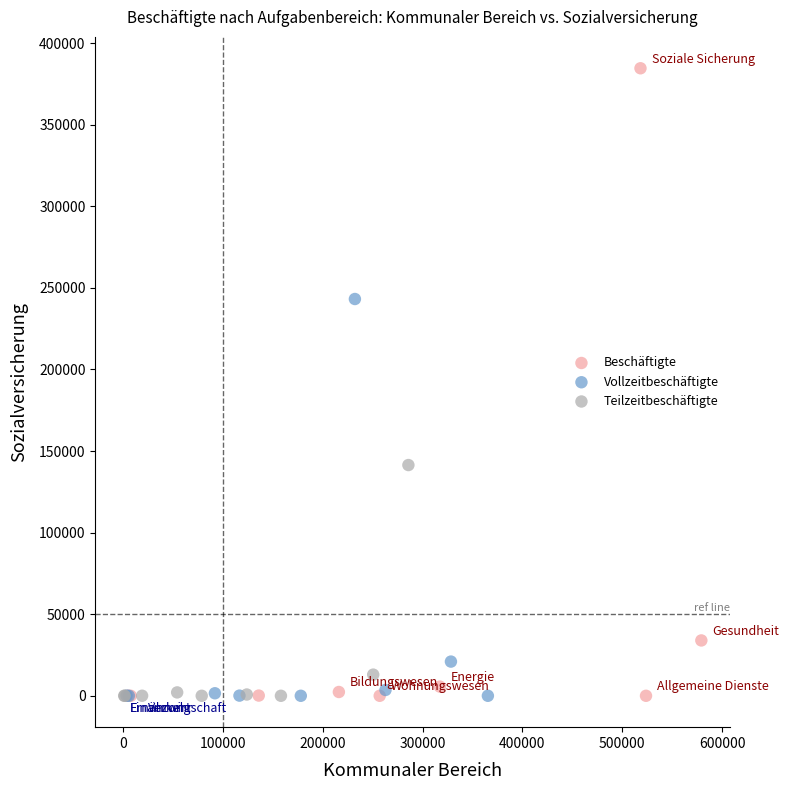

Which series reaches the maximum Y coordinate?

Beschäftigte